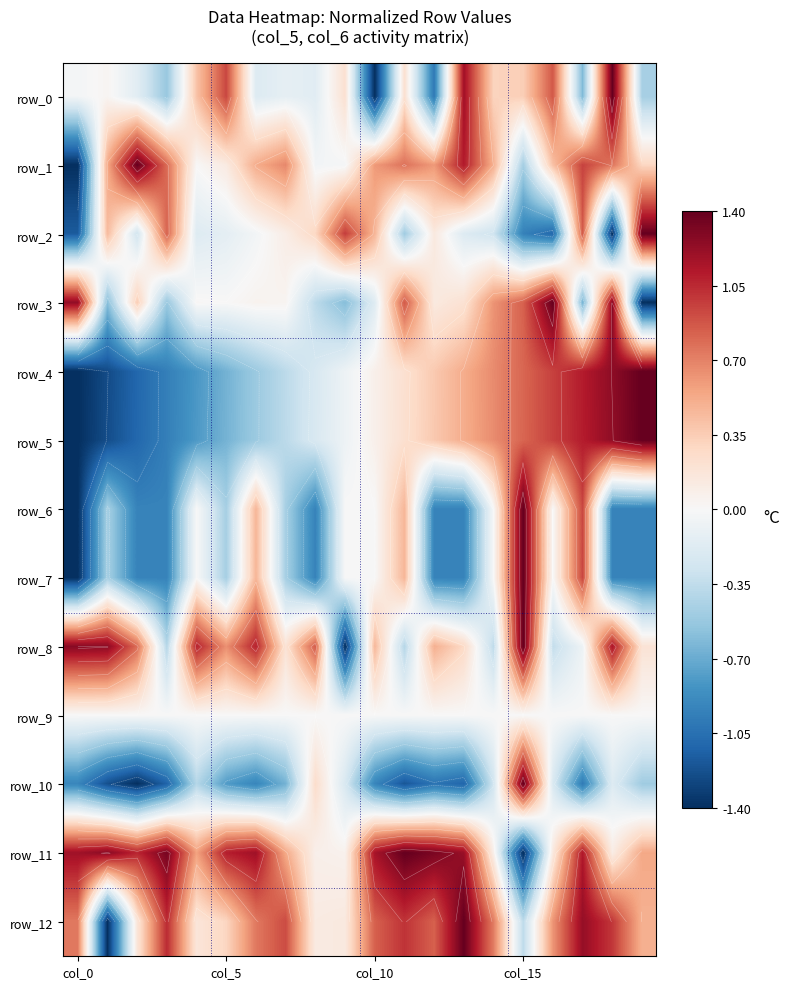

Is the value of row_3 at col_10 greater than the value of row_9 at 17?

Yes